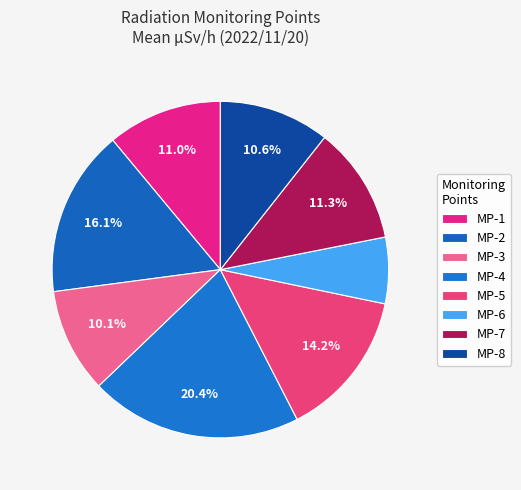

The MP-4 slice represents 20% of the pie. True or false?

True